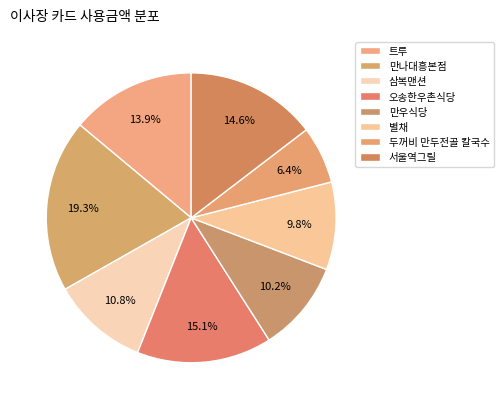

Between 만우식당 and 두꺼비 만두전골 칼국수, which is larger?

만우식당